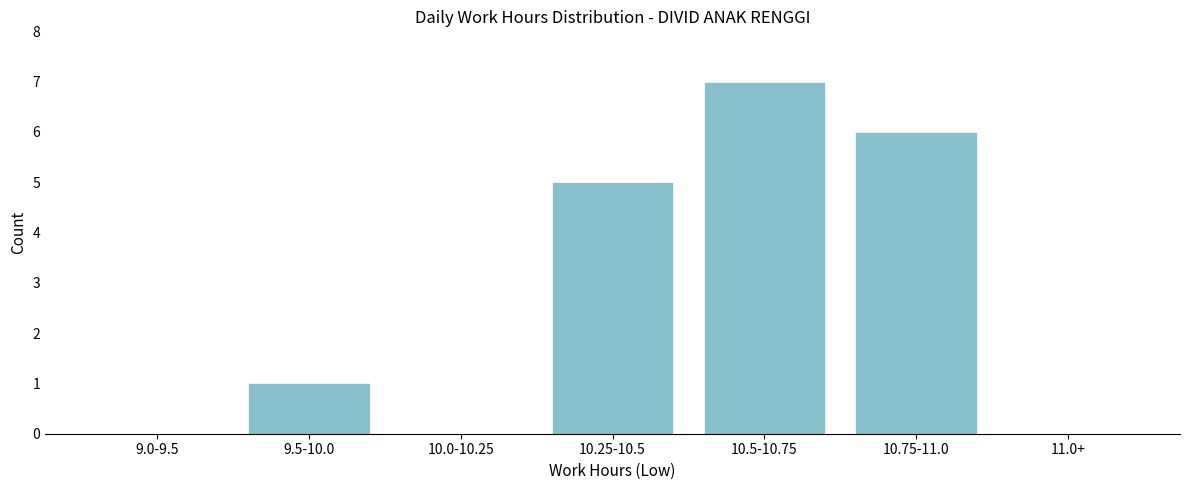

What is the sum of all values?

19